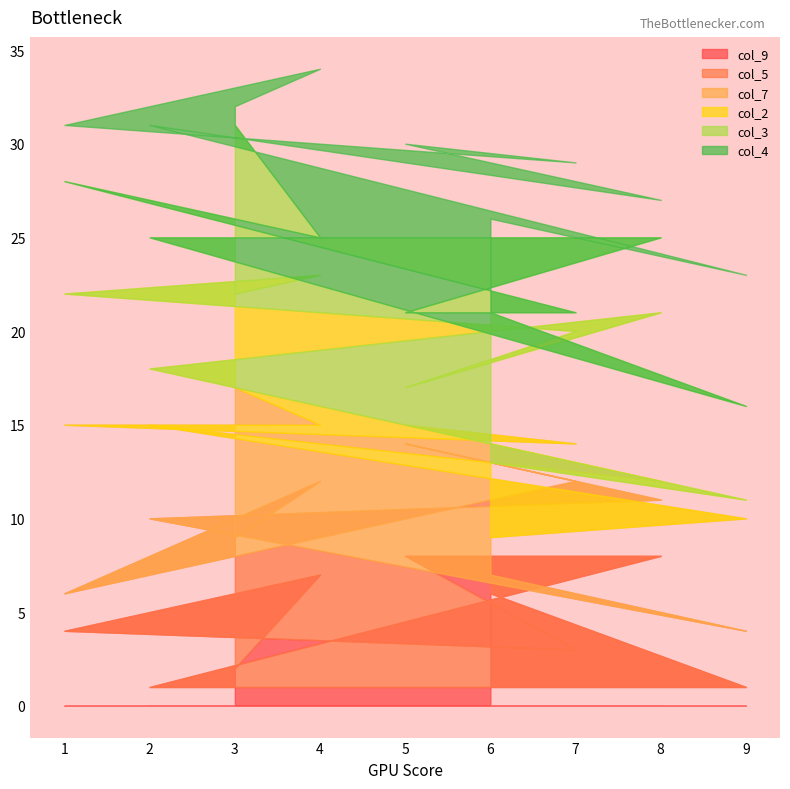

Count the col_3 values in the range 4 to 7.

5